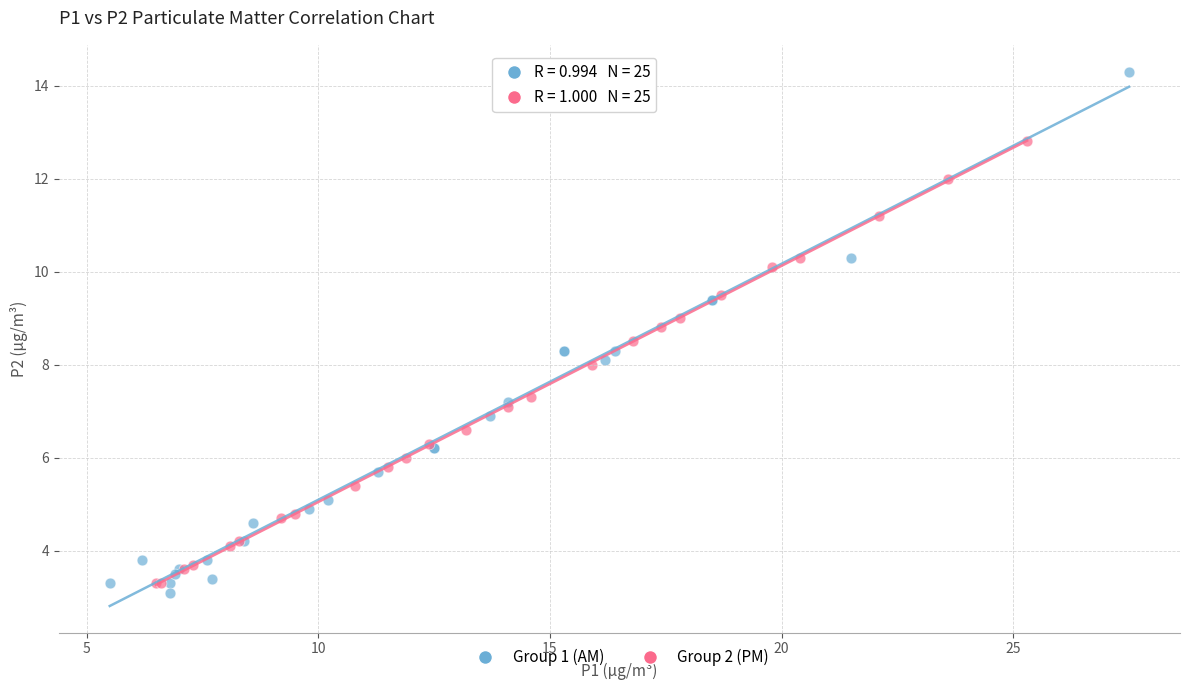

Which series contains the highest Y value?

Group 1 (AM)